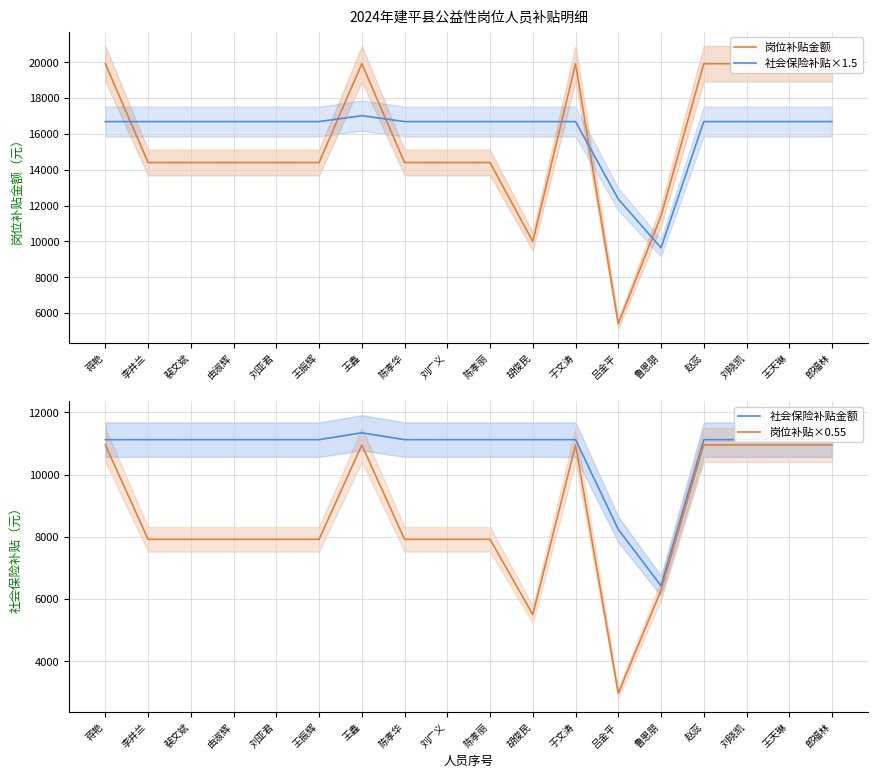

How many interior local valleys does the 社会保险补贴金额 series have?

1